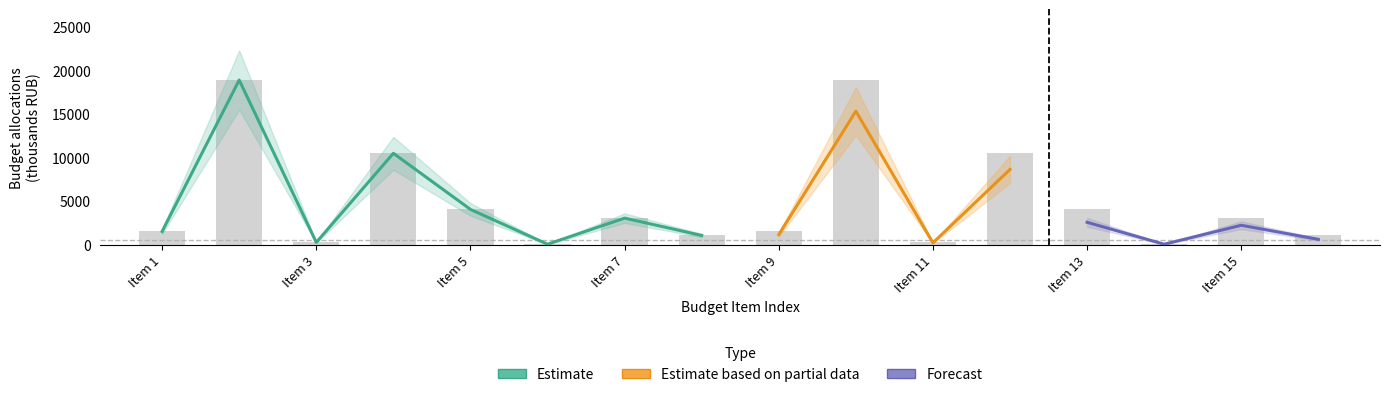

The Estimate series shows 1510.4 at 1510.4. True or false?

True